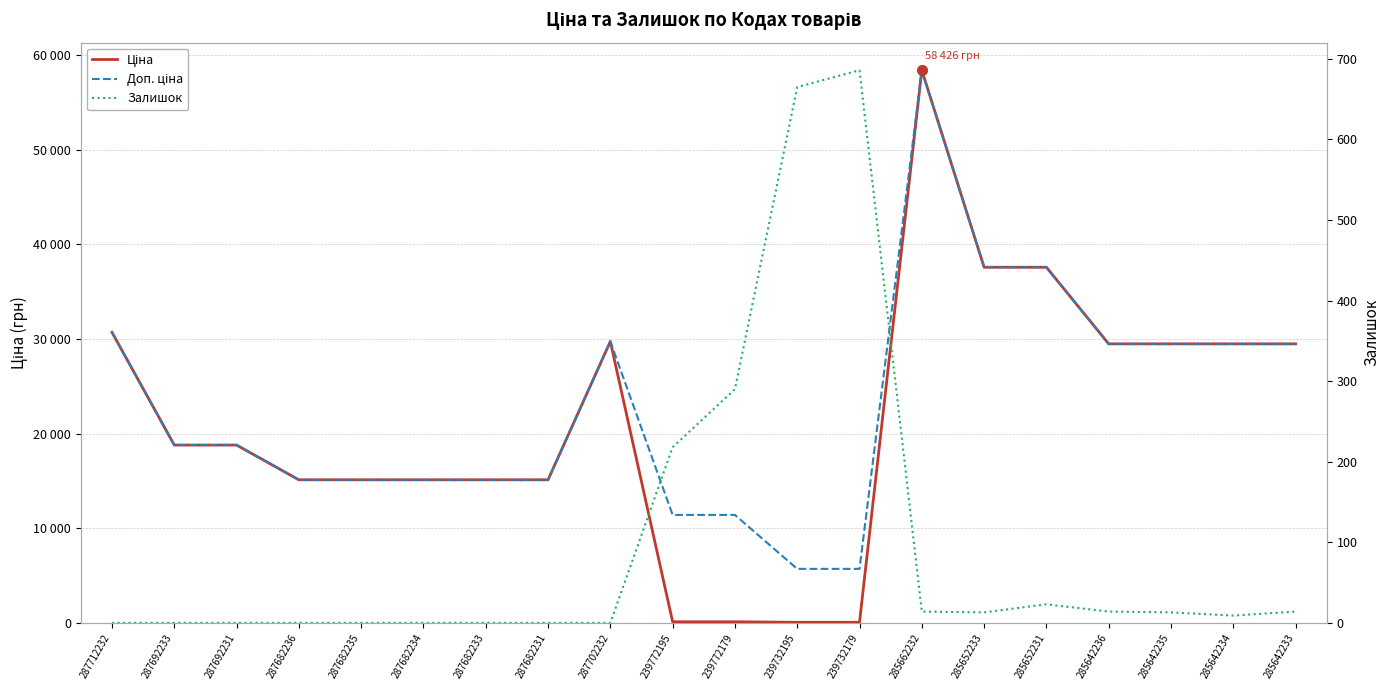

True or false: Доп. ціна has a value of 19035.9 at 287702232.

False